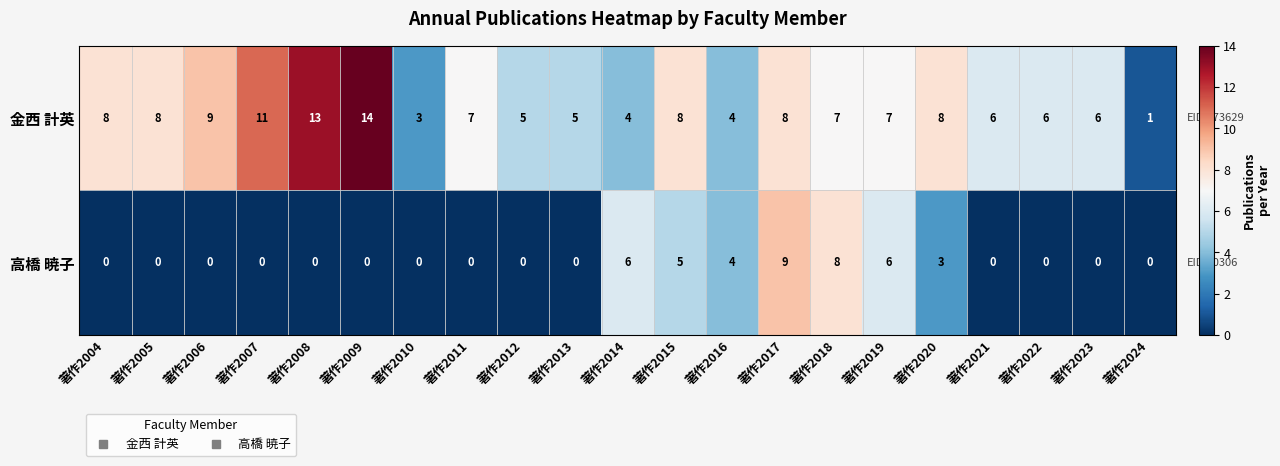

Which category has the highest value in the 高橋 暁子 series?

著作2017